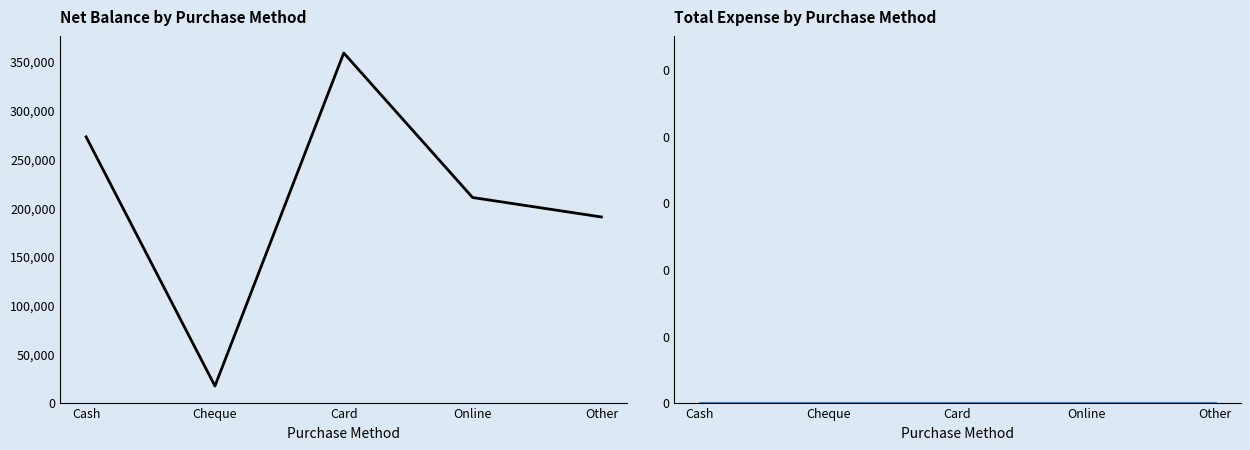

Reading left to right, extract all data points from this chart.

Net Balance: Cash=272700	Cheque=17000	Card=358800	Online=210460	Other=190500
Total Expense: Cash=0	Cheque=0	Card=0	Online=0	Other=0